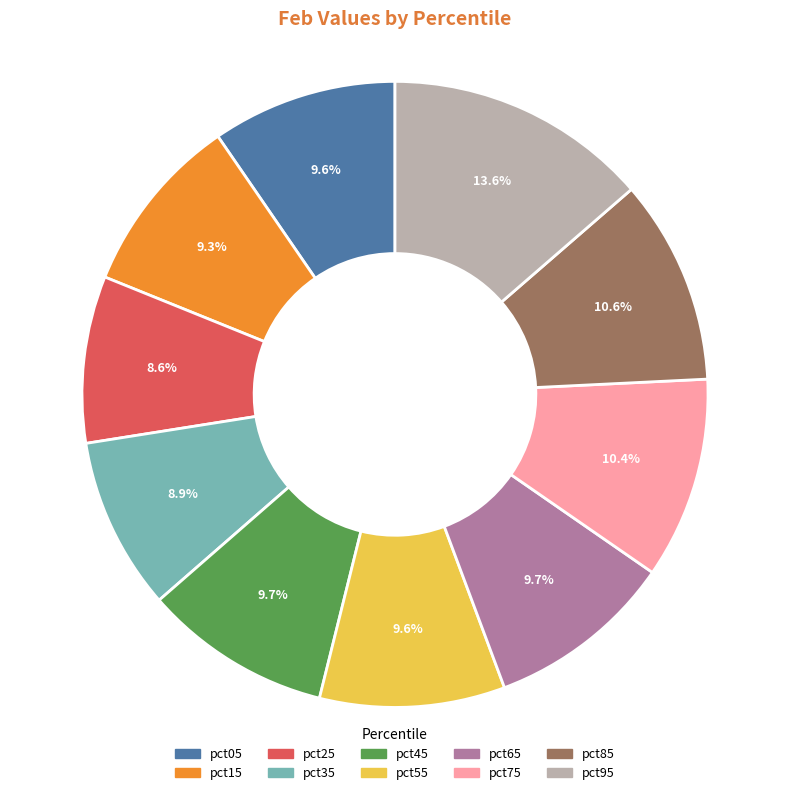

How many segments does this pie chart have?

10